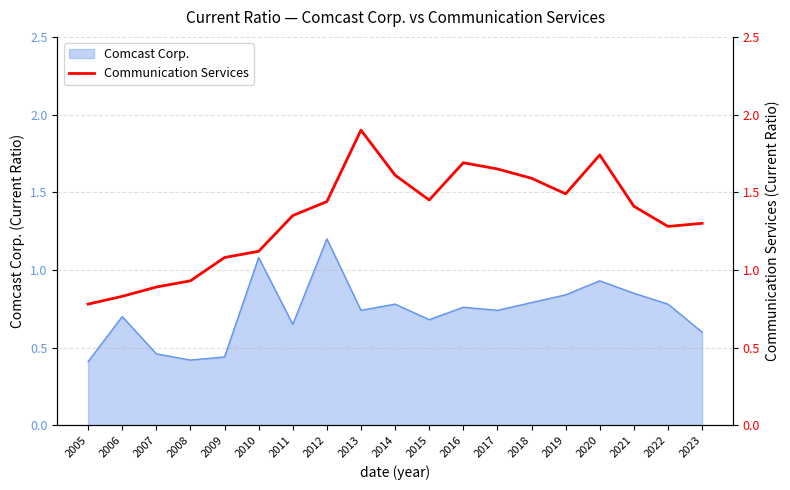

List the labels in order of value, smallest first.

2005, 2006, 2007, 2008, 2009, 2010, 2022, 2023, 2011, 2021, 2012, 2015, 2019, 2018, 2014, 2017, 2016, 2020, 2013